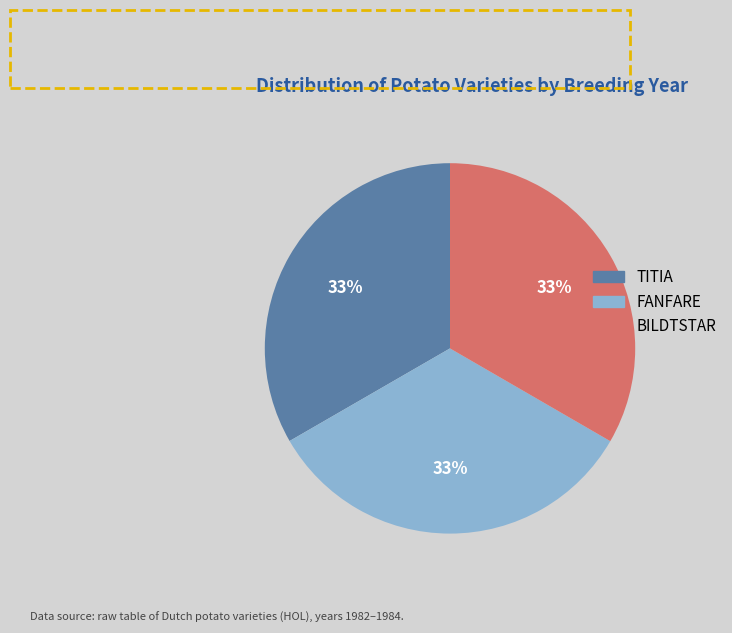

What is the ratio of the value at TITIA to the value at FANFARE?

1.0